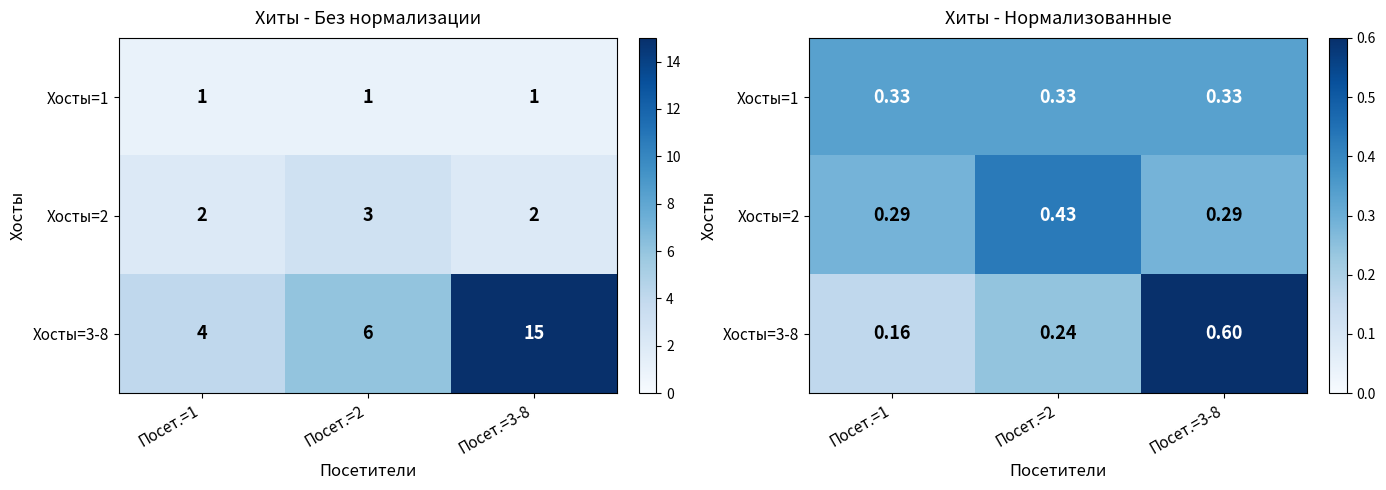

Which label corresponds to the smallest value in the chart?

Посет.=1